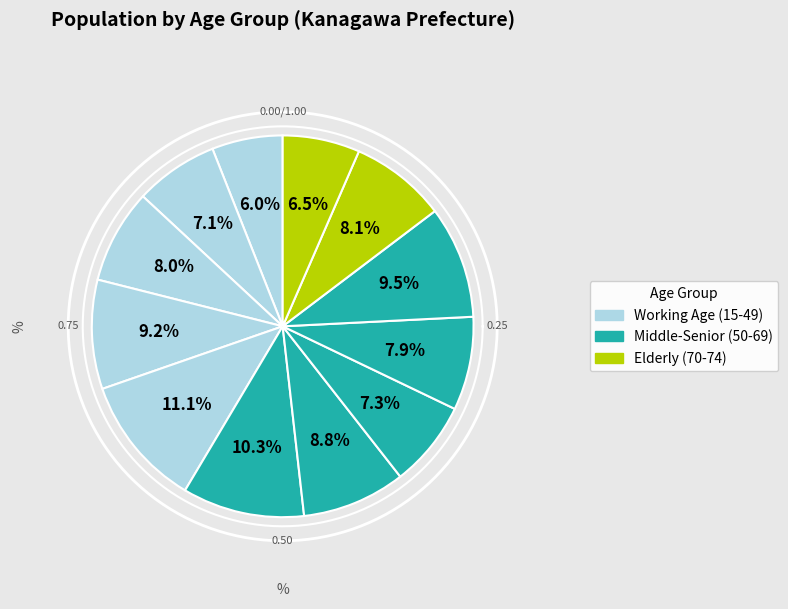

Does 60-64 account for over 50% of the chart?

No